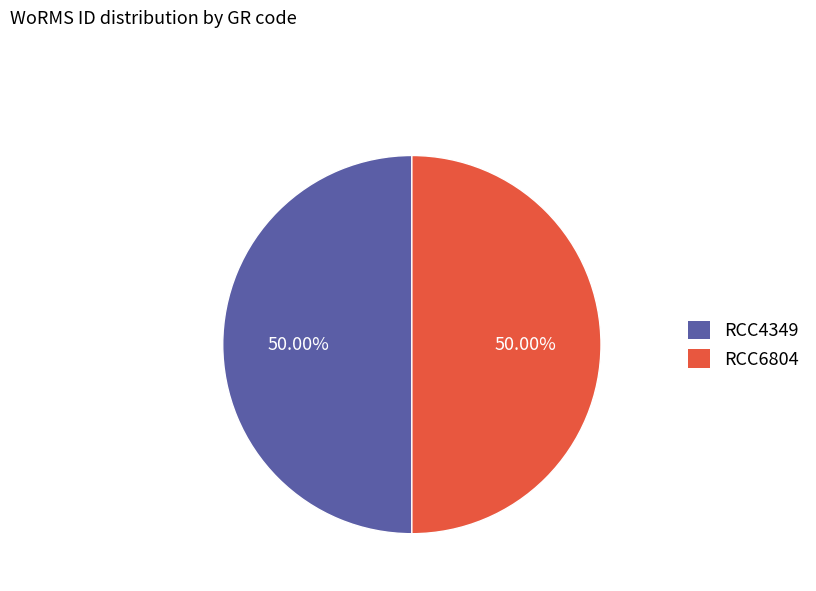

Approximately how many times larger is the value at RCC4349 compared to RCC6804?

1.0